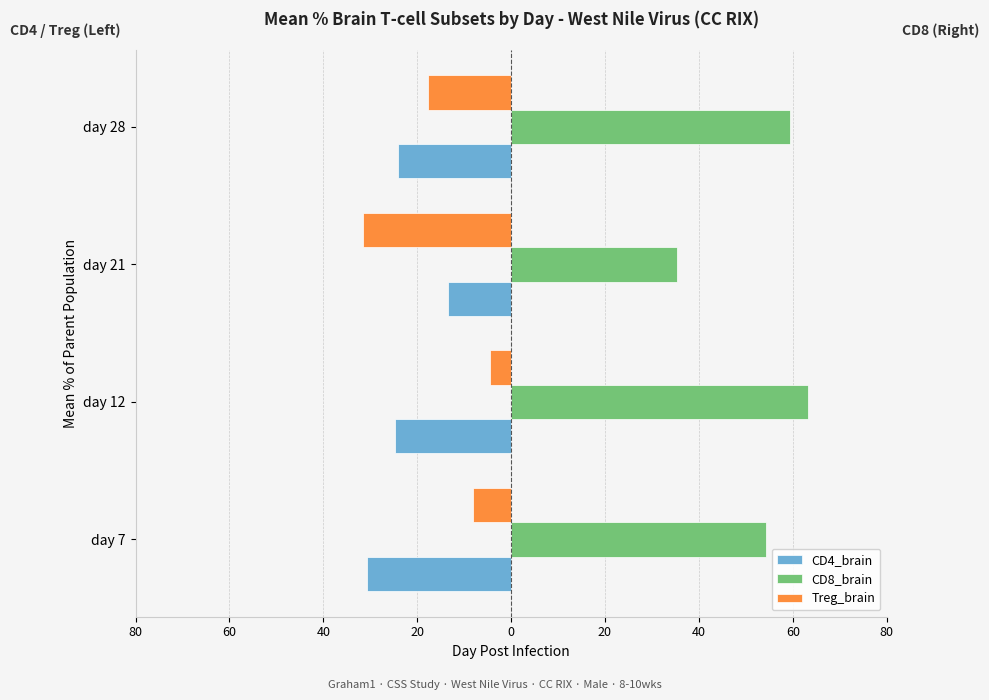

What are all the series names shown in the legend?

CD4_brain, CD8_brain, Treg_brain